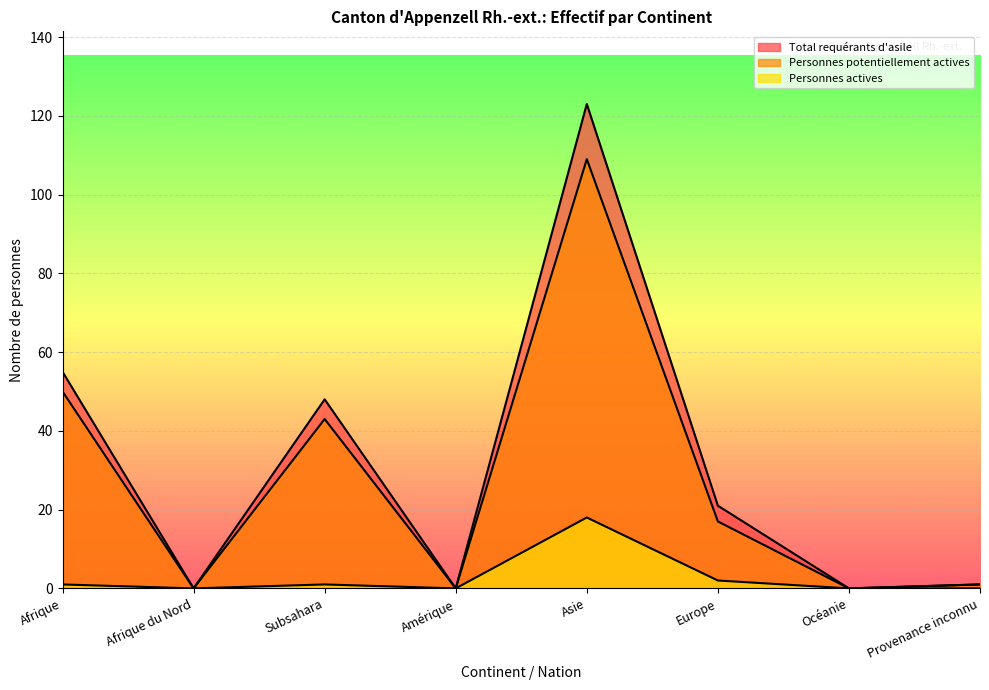

In Total requérants d'asile, how many points are higher than both neighbors (excluding endpoints)?

2